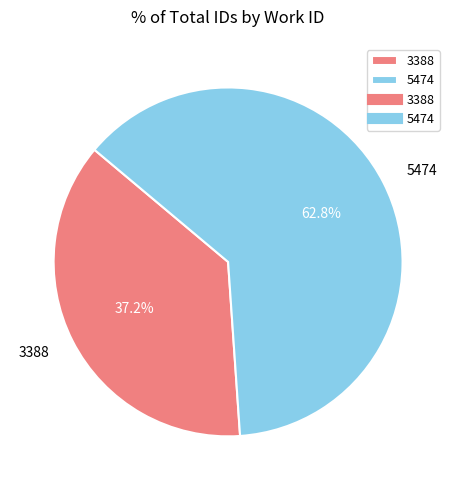

How many slices are in this pie chart?

2